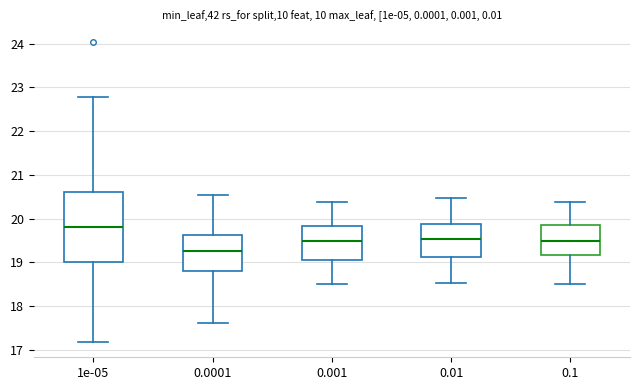

Which box's median line is the highest?

1e-05